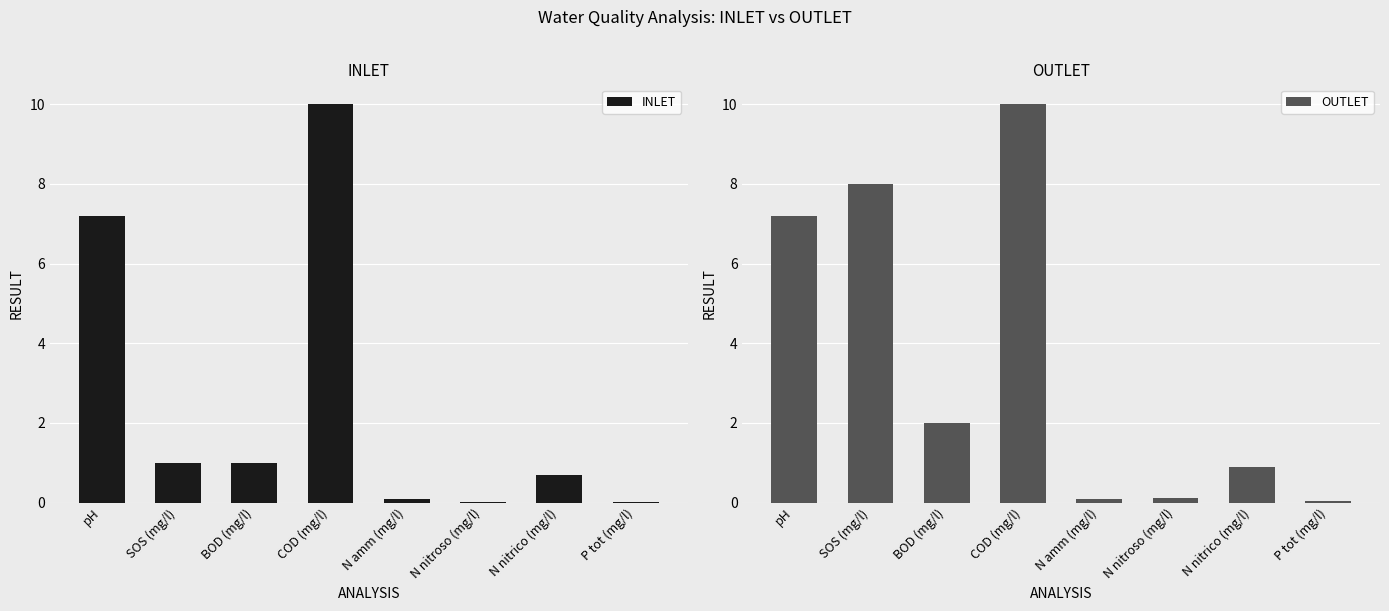

At which category does the chart reach its minimum across all series?

N nitroso (mg/l)